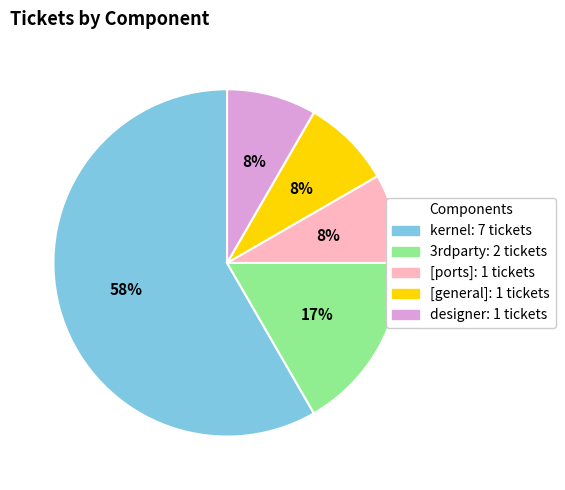

To the nearest percent, what is the average slice percentage?

20%